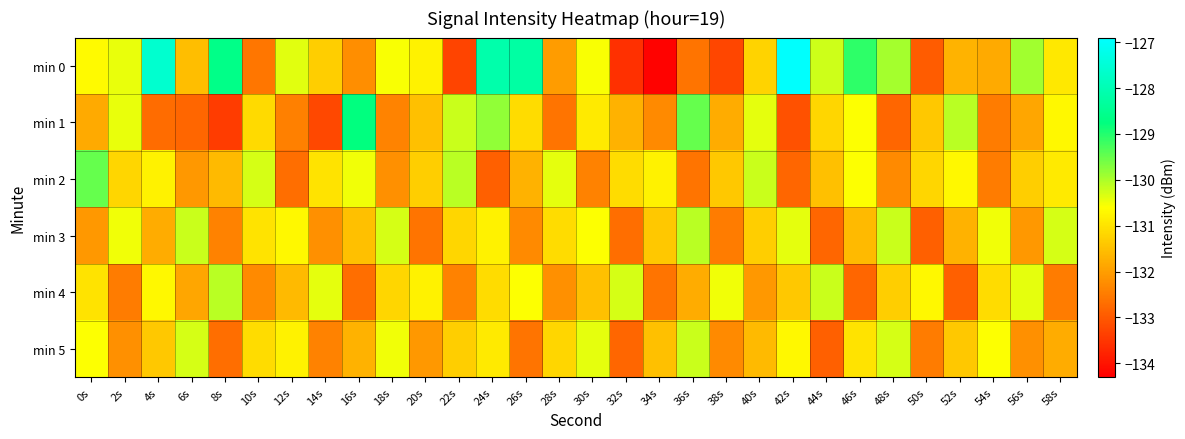

At which category does the chart reach its peak across all series?

42s